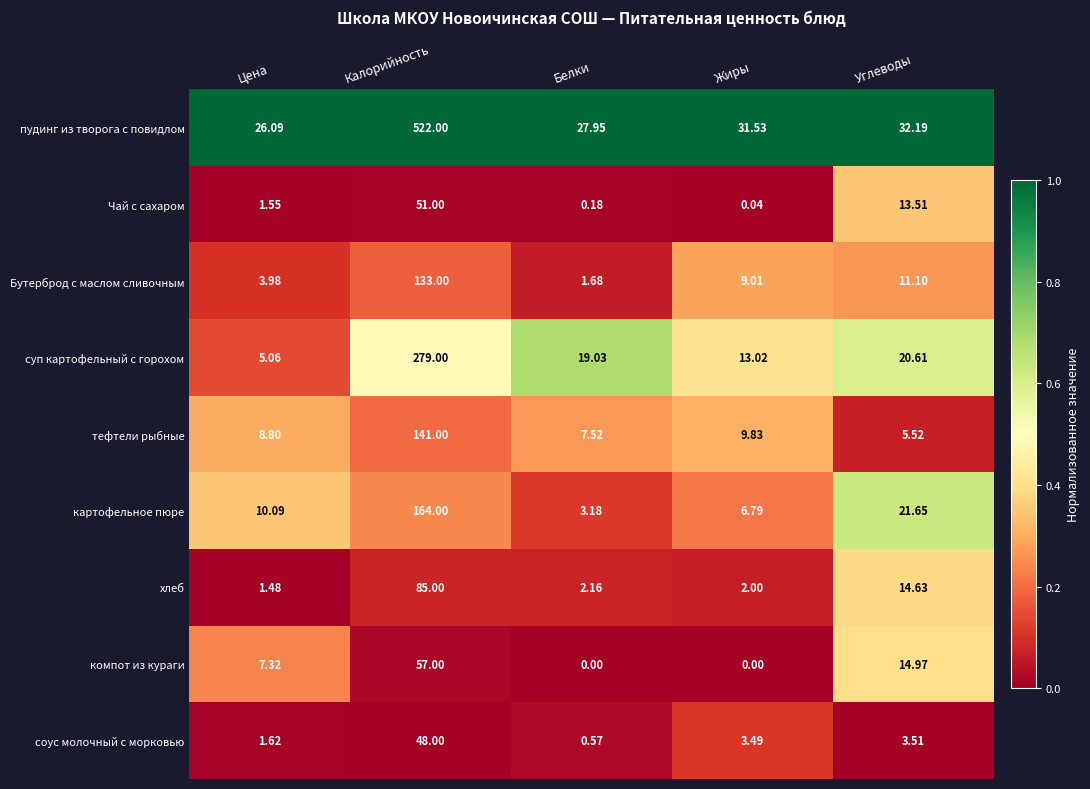

Where does the тефтели рыбные series first go above 8?

Цена